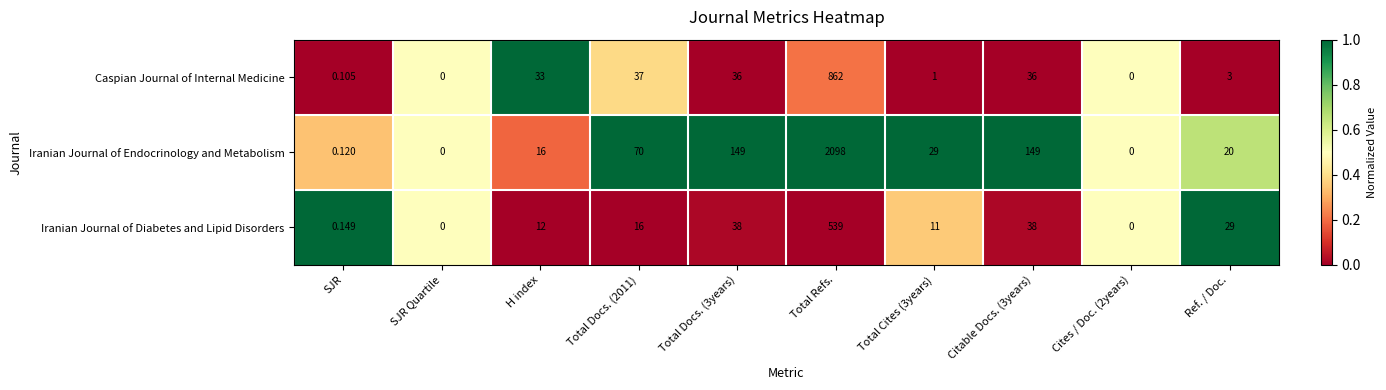

At Total Cites (3years), list the series in order from largest to smallest.

Iranian Journal of Endocrinology and Metabolism, Iranian Journal of Diabetes and Lipid Disorders, Caspian Journal of Internal Medicine